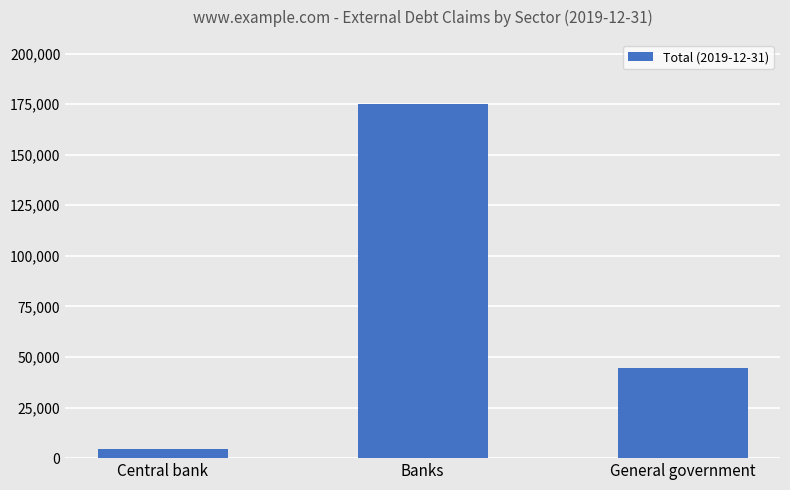

True or false: the data shows 44547.8 at General government.

True